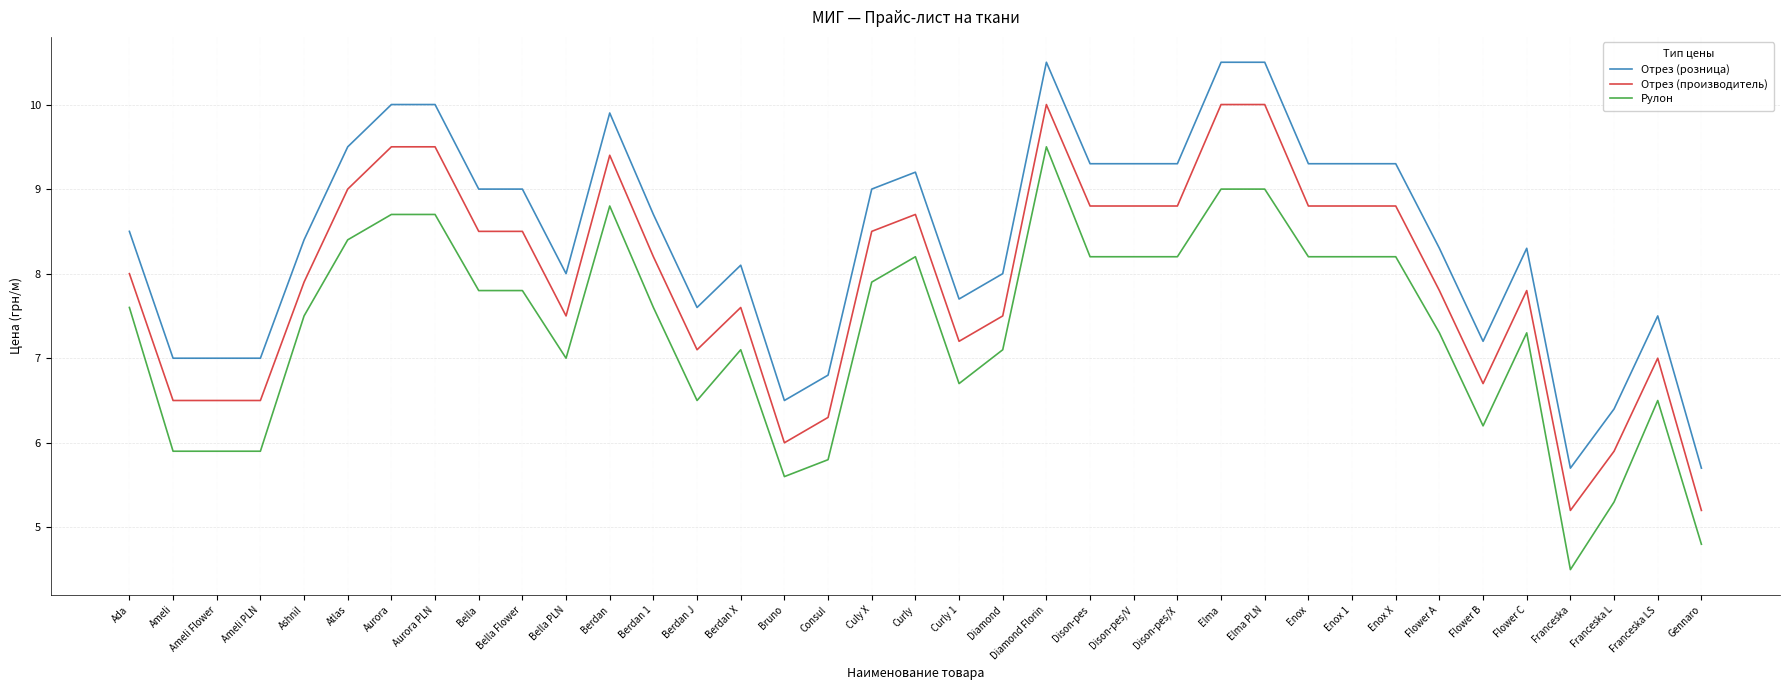

Which category has the lowest value in the Рулон series?

Franceska